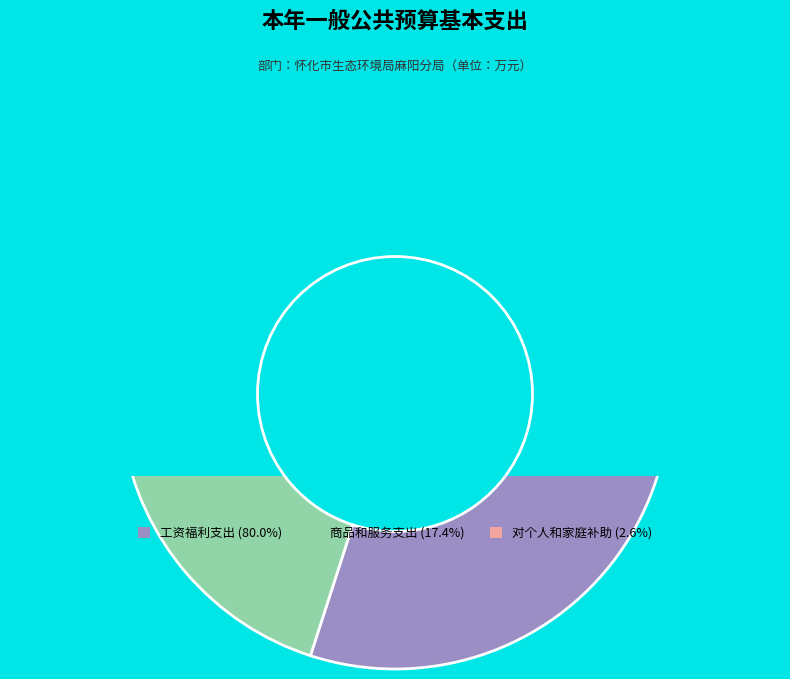

Which category has the biggest portion of the pie?

工资福利支出